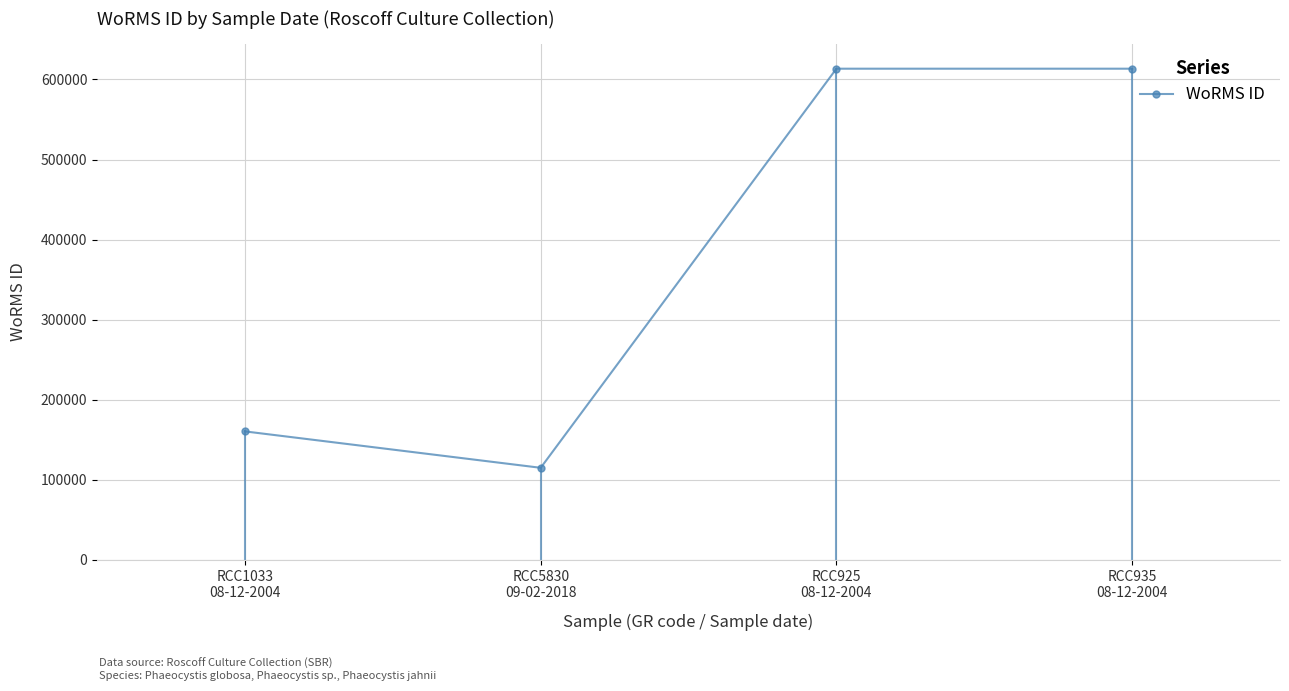

What is the smallest value displayed?

115088